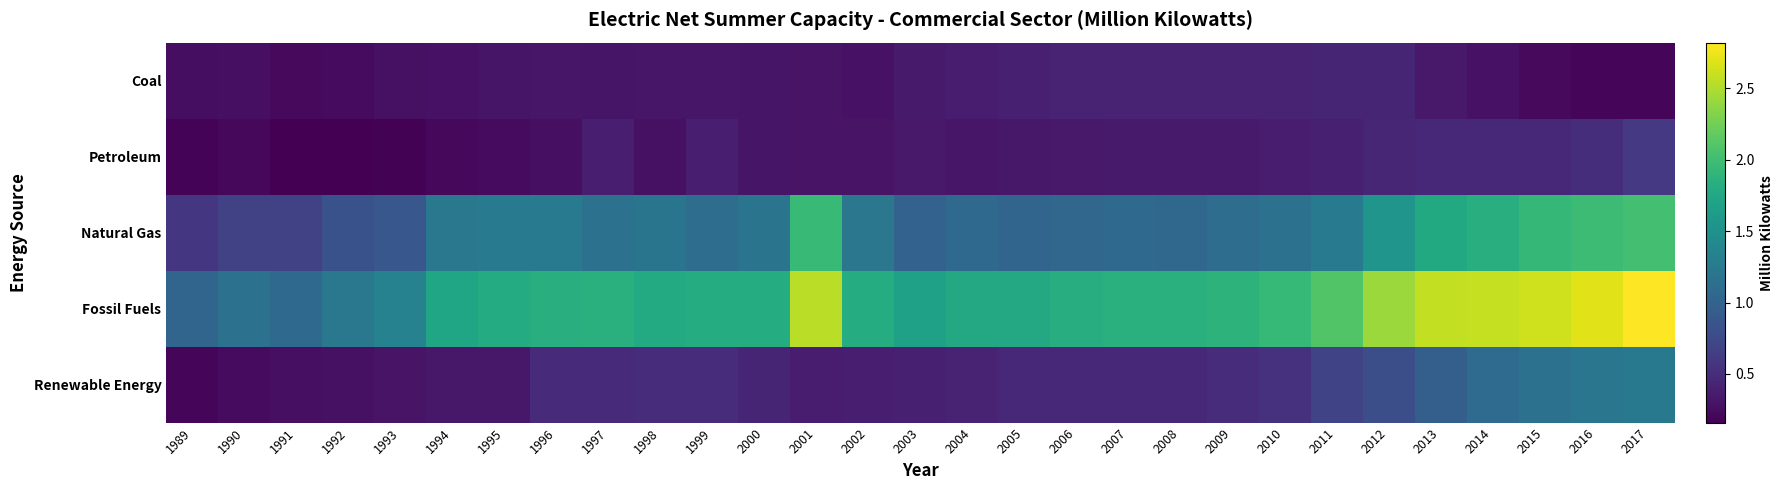

Which label corresponds to the largest value in the chart?

2017